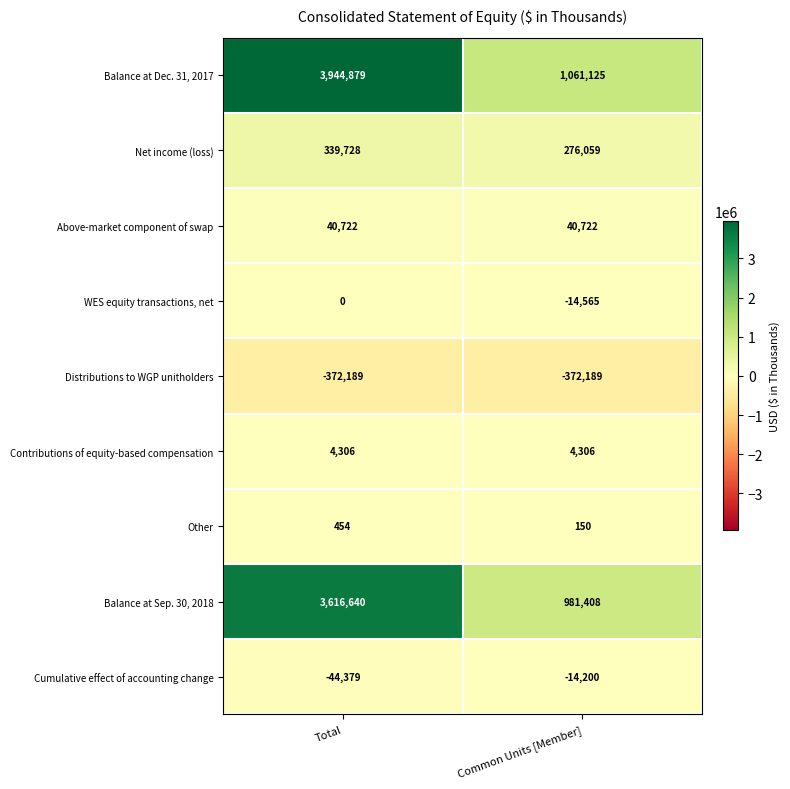

What is the difference between the highest and lowest values at Common Units [Member]?

1433314